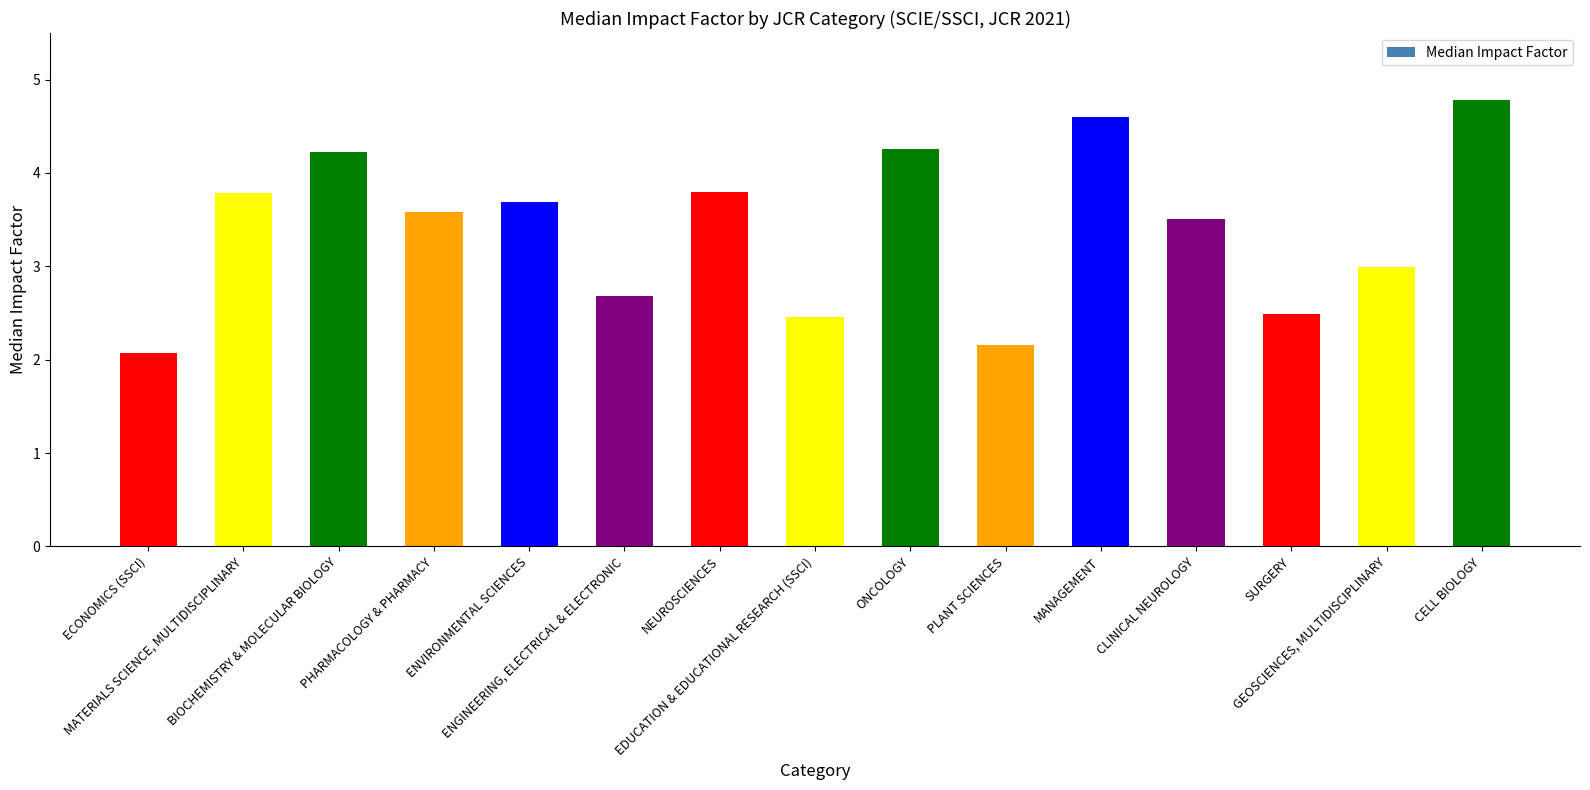

Is it true that the value at EDUCATION & EDUCATIONAL RESEARCH (SSCI) is 2.5?

True